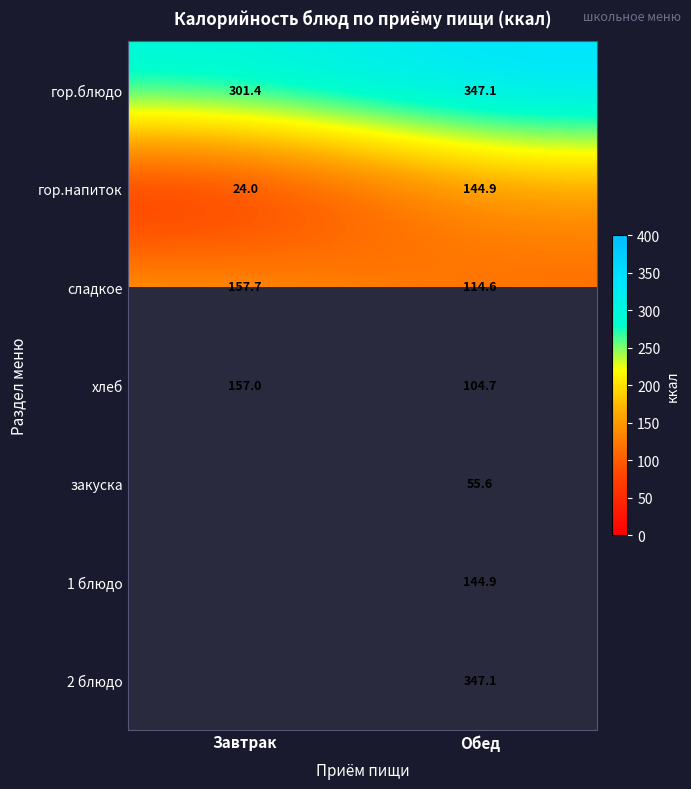

What is the approximate value of хлеб at Завтрак?

157.0